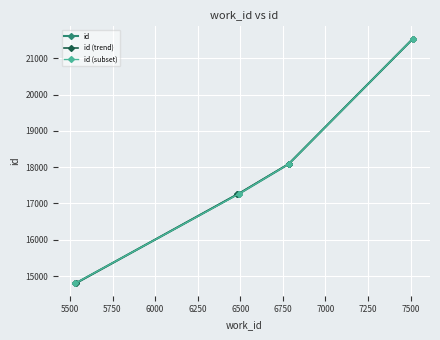

What is the difference between the maximum and minimum values?

6753